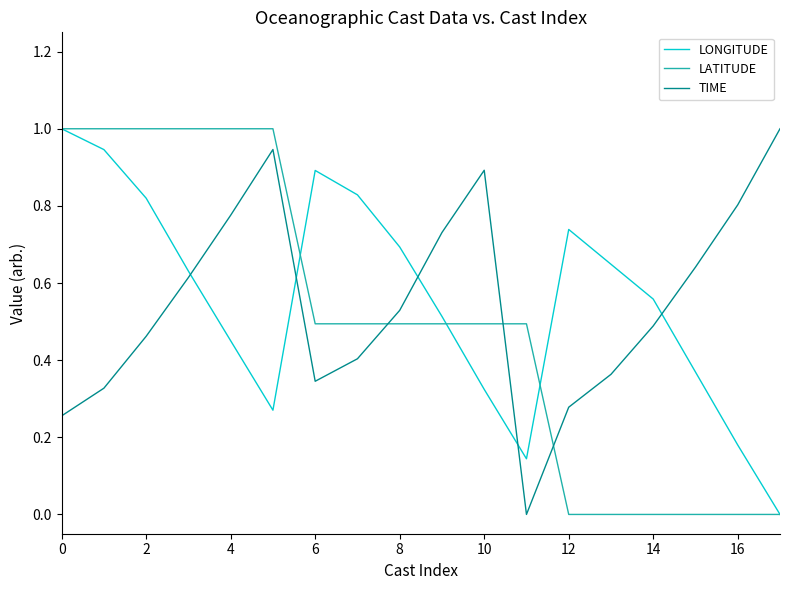

What is the maximum value shown in the chart?

1.0